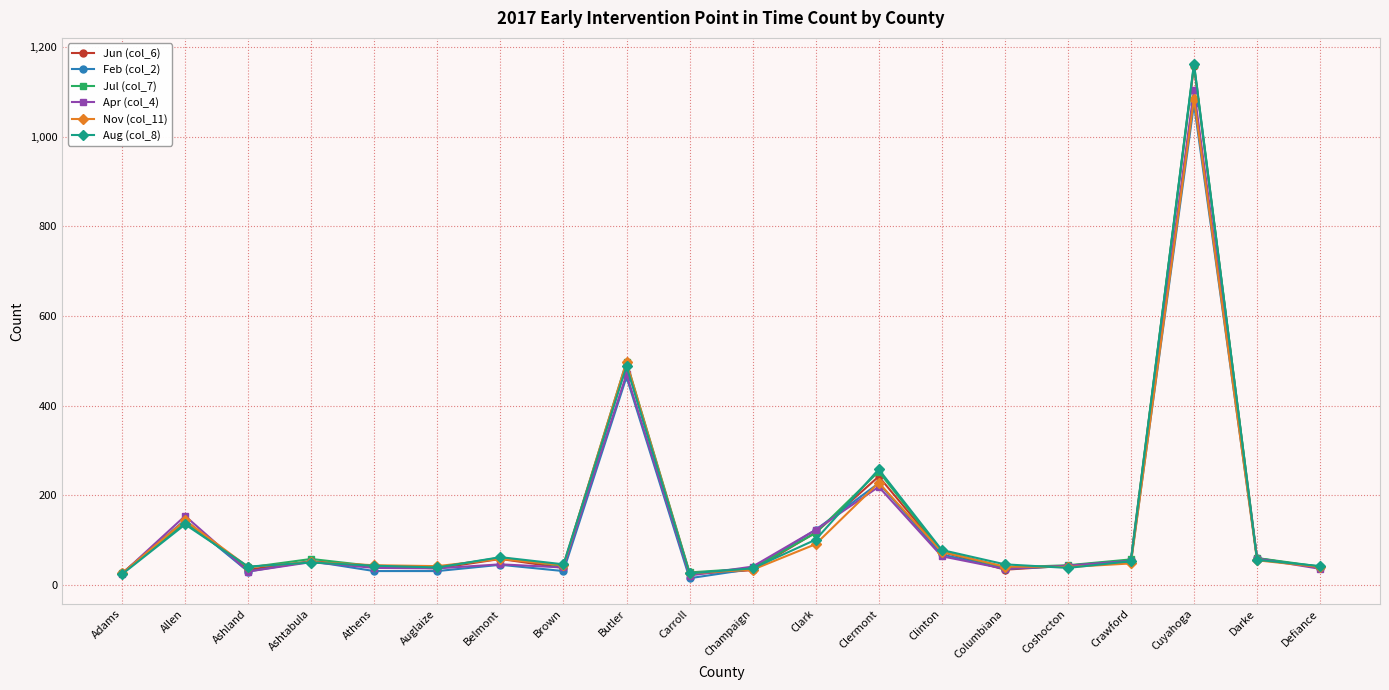

True or false: Nov (col_11) has more than 1 points higher than both neighbors.

True